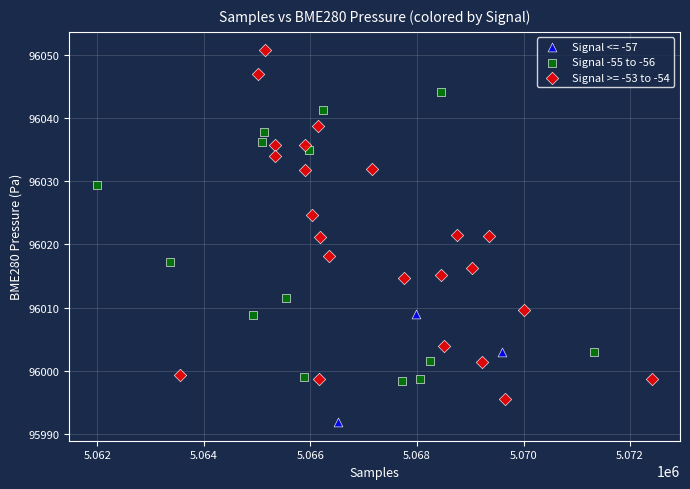

Which series has the largest Y range (max minus min)?

Signal >= -53 to -54